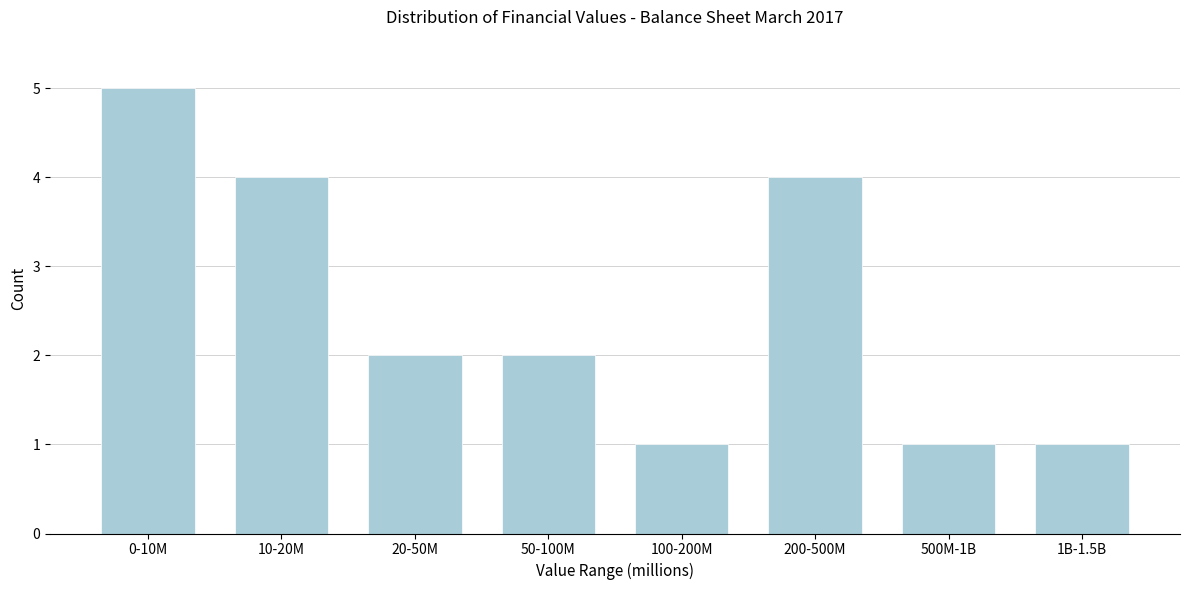

Reading left to right, extract all data points from this chart.

0-10M=5	10-20M=4	20-50M=2	50-100M=2	100-200M=1	200-500M=4	500M-1B=1	1B-1.5B=1